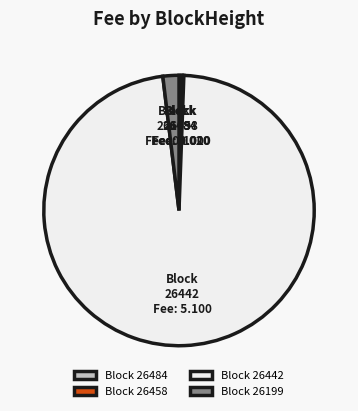

Combined, do Block 26199 and Block 26442 account for over 50%?

Yes